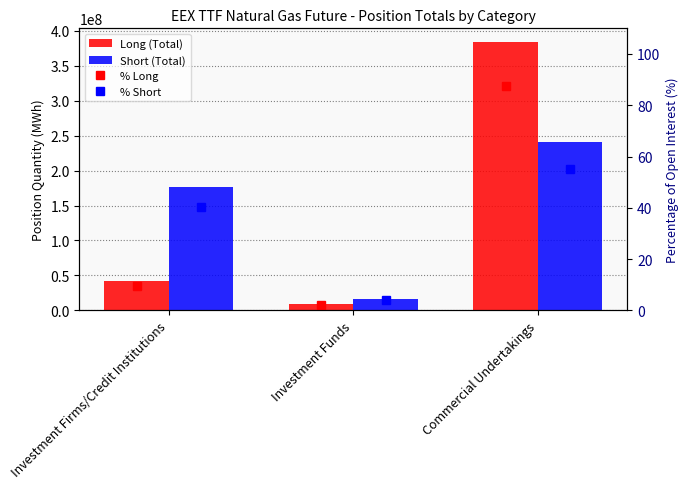

What is the difference between the Short (Total) values at Investment Firms/Credit Institutions and Commercial Undertakings?

64901102.0